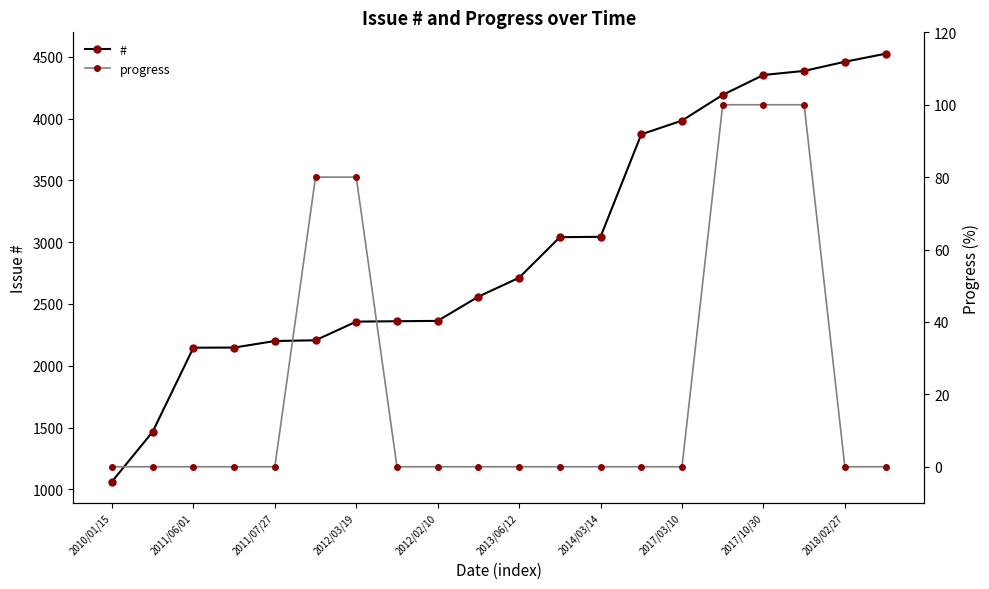

At which label is # closest to 2793?

2013/06/12